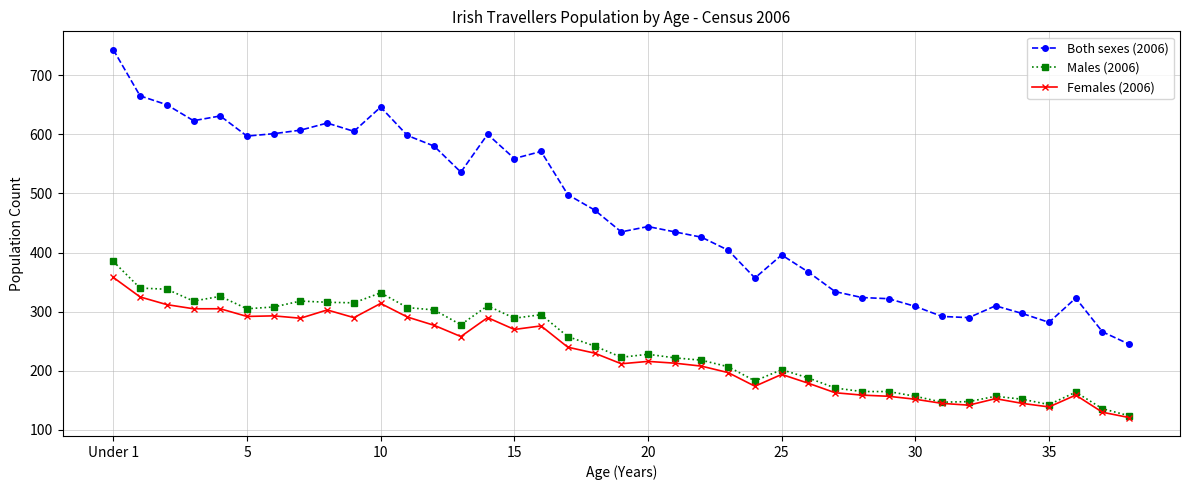

Which series has the largest total across all categories?

Both sexes (2006)